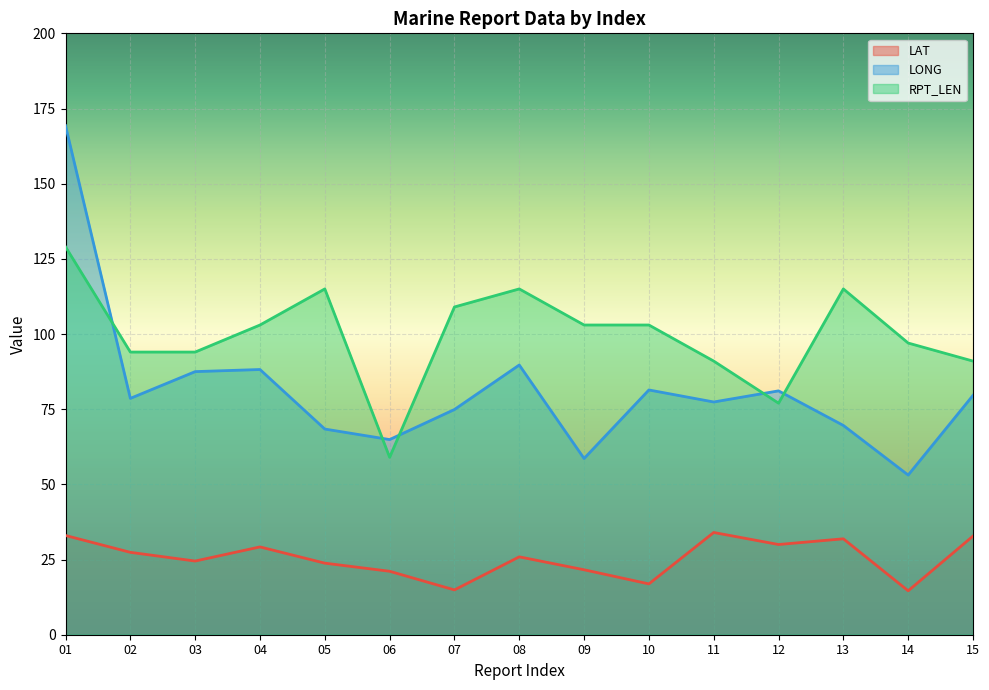

Reading left to right, extract all data points from this chart.

LAT: 33.0	27.4	24.5	29.2	23.8	21.1	14.9	25.9	21.6	16.9	34.0	30.0	31.9	14.6	32.8
LONG: 169.3	78.6	87.5	88.2	68.4	64.9	74.9	89.7	58.6	81.4	77.4	81.1	69.6	53.1	79.6
RPT_LEN: 129.0	94.0	94.0	103.0	115.0	59.0	109.0	115.0	103.0	103.0	91.0	77.0	115.0	97.0	91.0